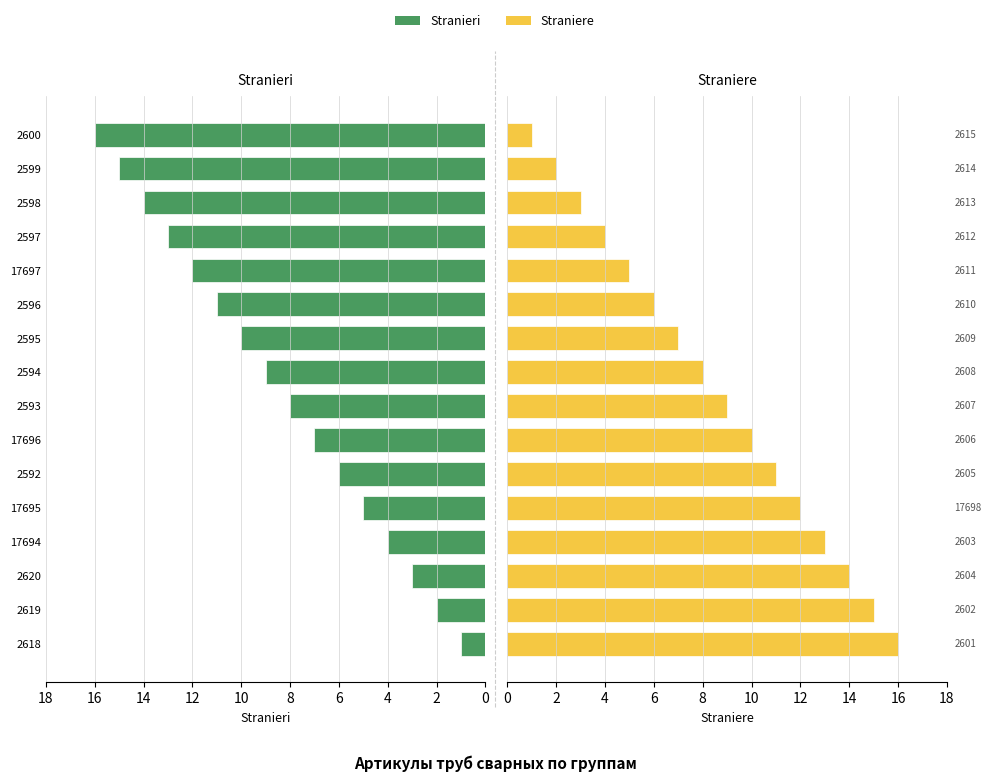

Reading left to right, transcribe all the data shown in this chart.

Stranieri: 1	2	3	4	5	6	7	8	9	10	11	12	13	14	15	16
Straniere: 16	15	14	13	12	11	10	9	8	7	6	5	4	3	2	1